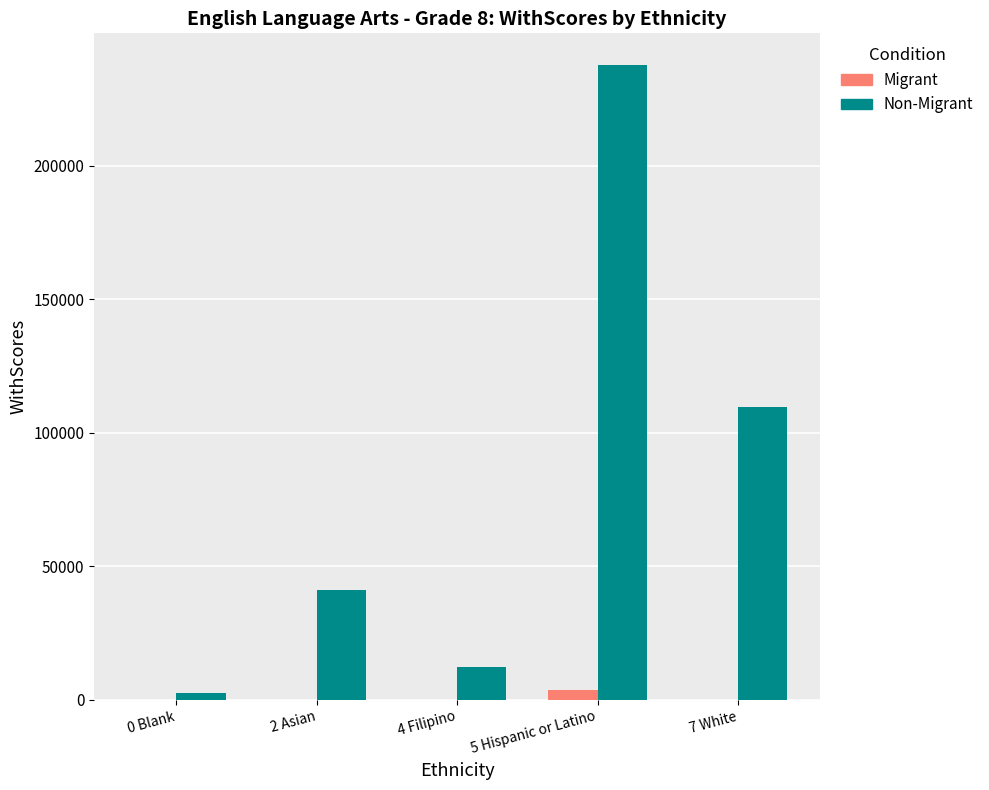

Is the value of Migrant at 5 Hispanic or Latino greater than the value of Non-Migrant at 4 Filipino?

No